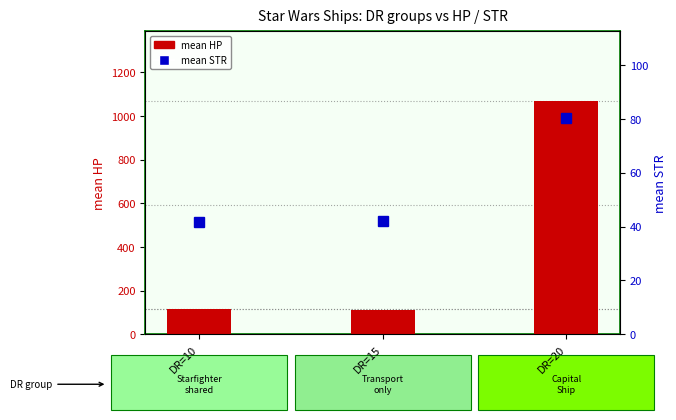

At which label is mean STR closest to 60?

DR=15